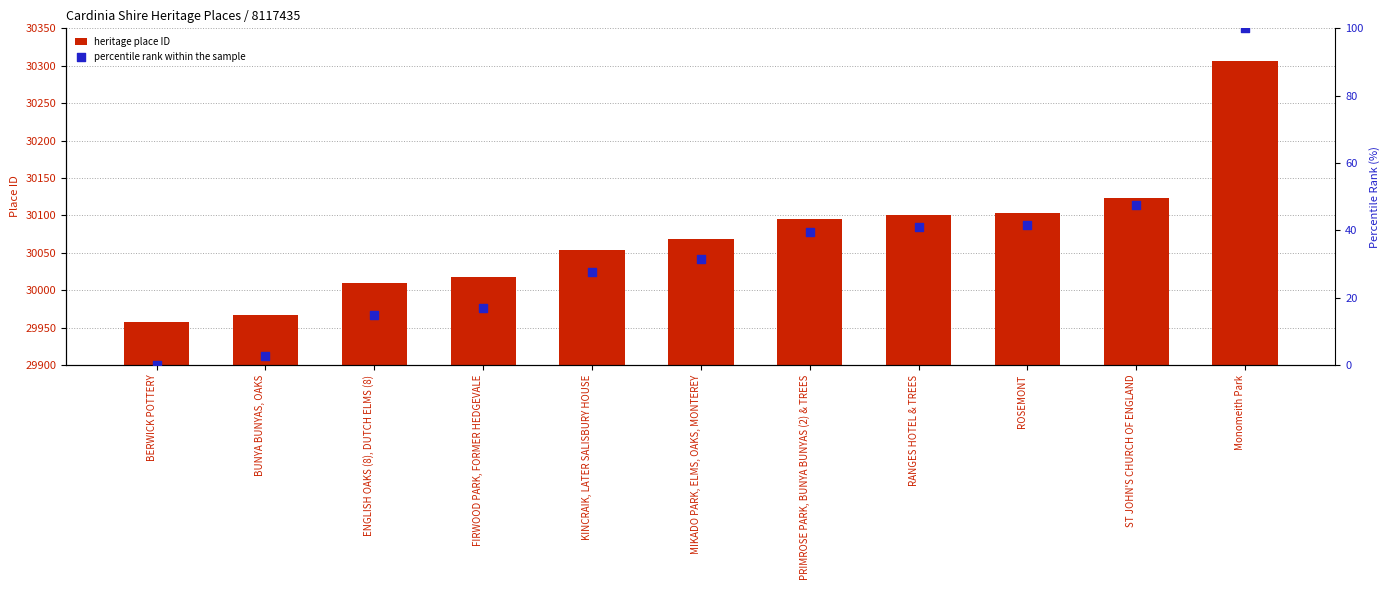

Which series reaches the maximum Y coordinate?

heritage place ID